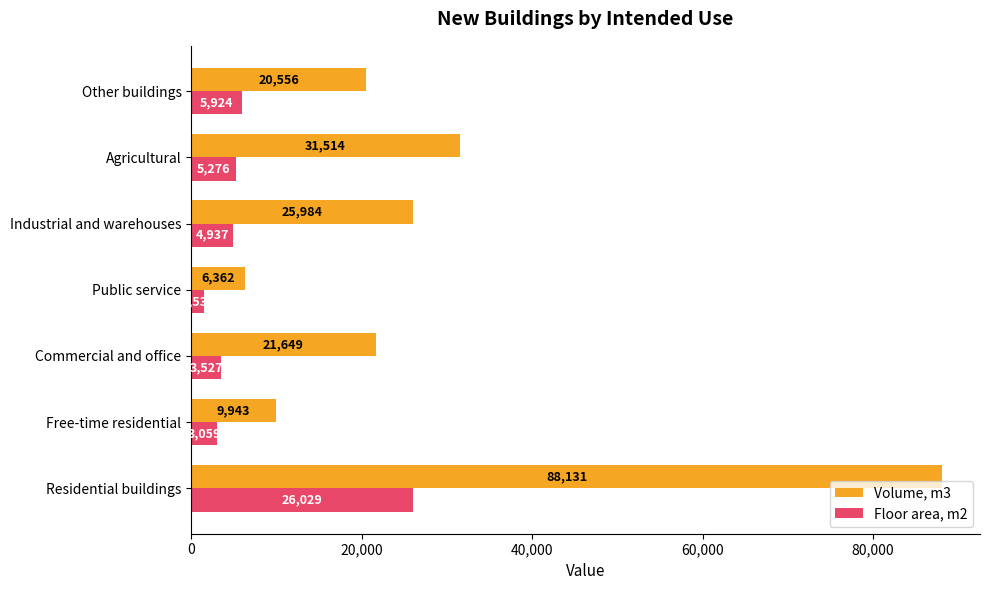

Rank the series by their average value, from lowest to highest.

Floor area, m2, Volume, m3